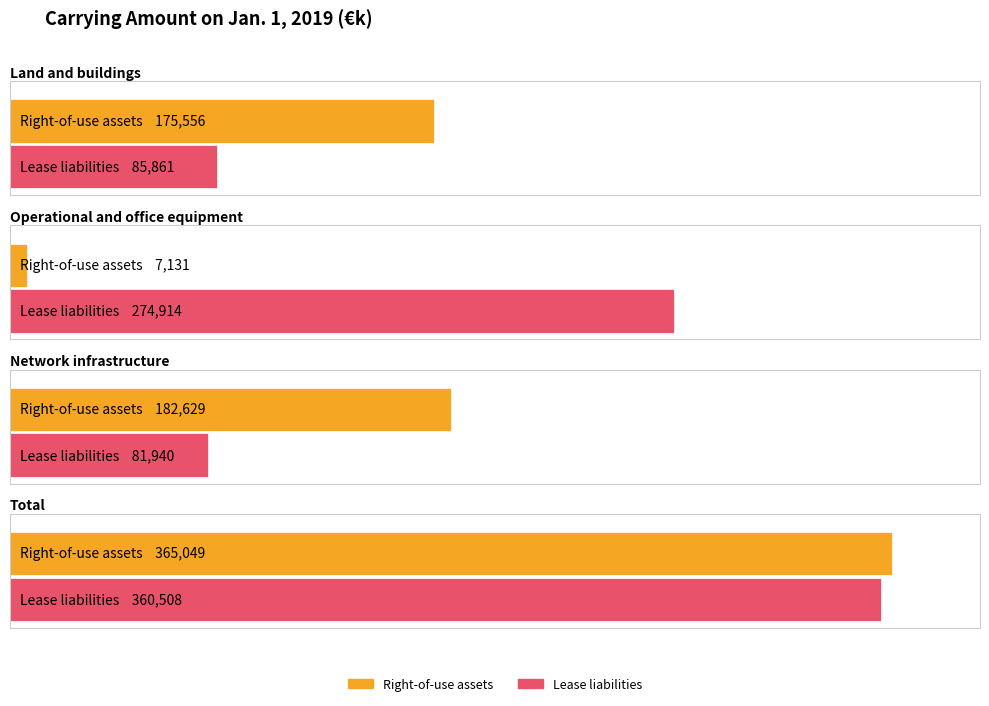

How many data points in Lease liabilities are less than 274914?

2